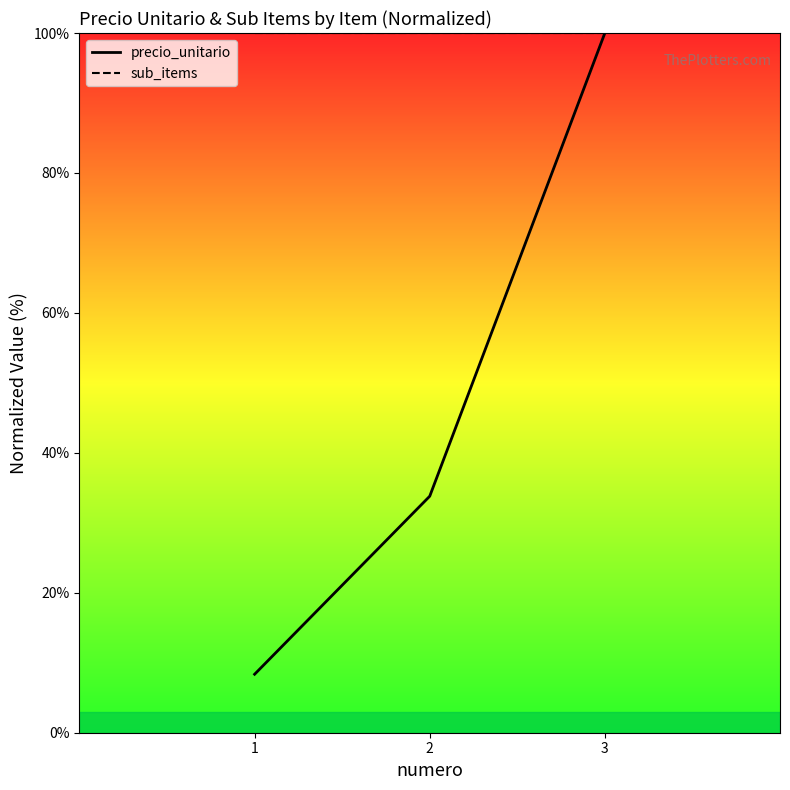

Which series has the largest total across all categories?

sub_items